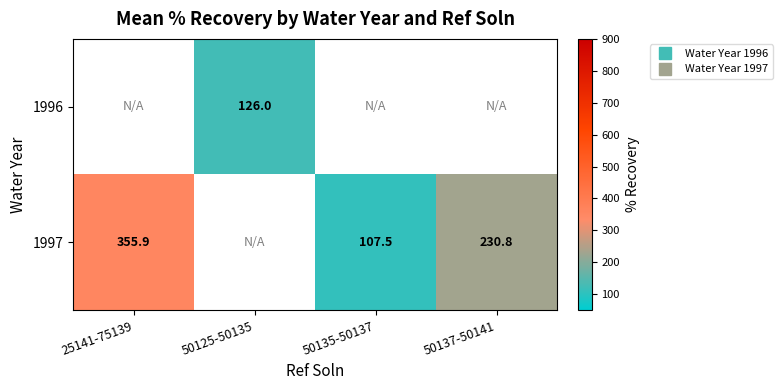

How many values in the 1997 series exceed 107?

3